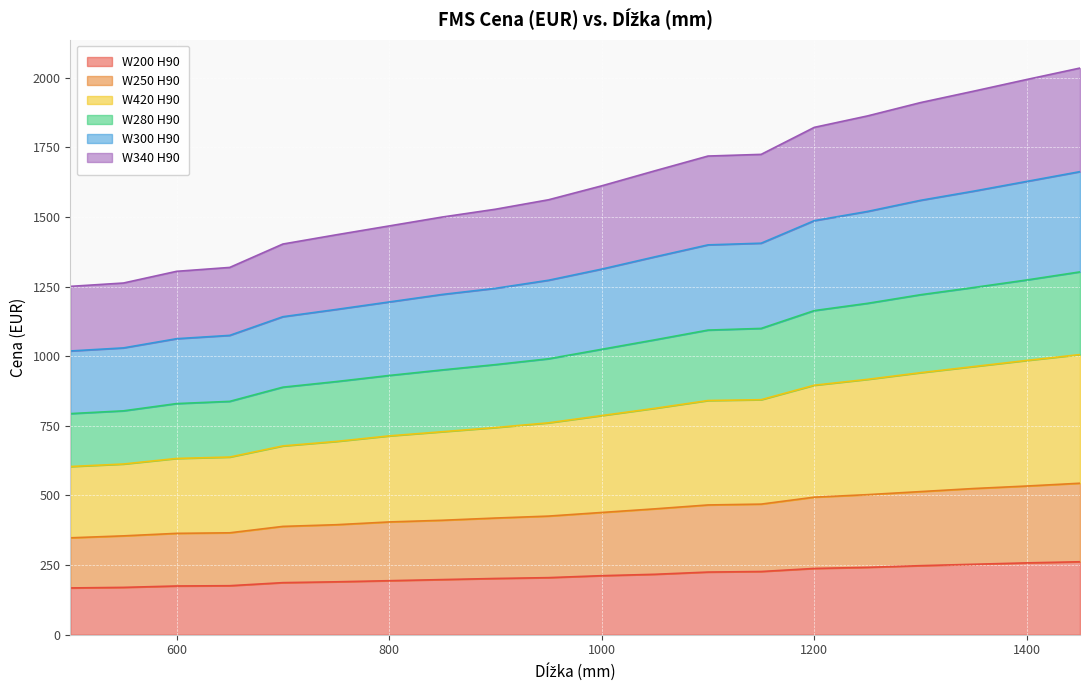

List the labels in order of W280 H90 value, smallest first.

500, 550, 600, 650, 700, 750, 800, 850, 900, 950, 1000, 1050, 1100, 1150, 1200, 1250, 1300, 1350, 1400, 1450